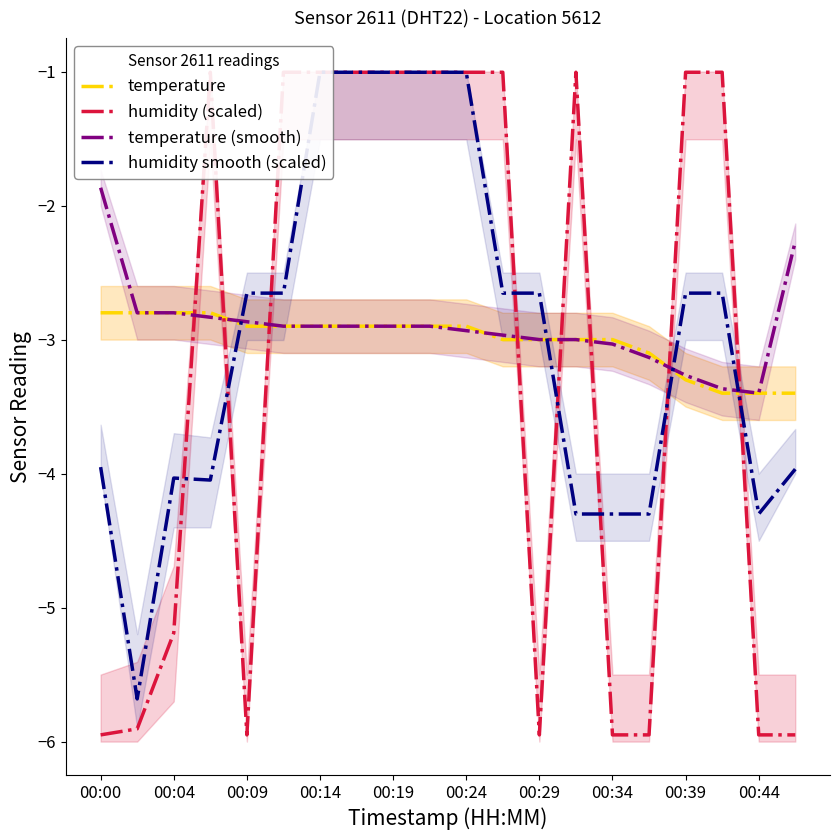

What is the average value of the temperature series?

-3.0